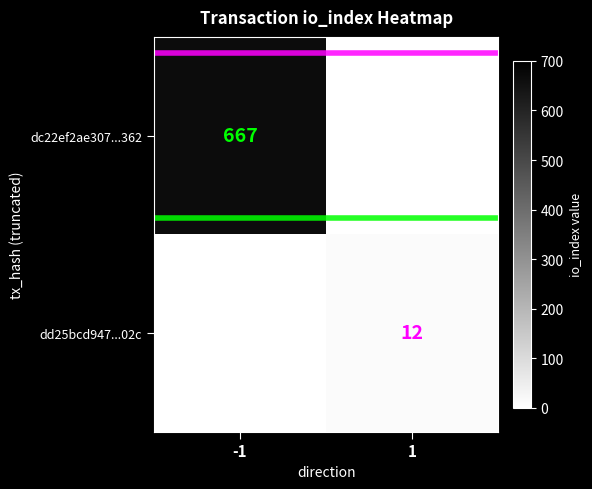

Is it true that dc22ef2ae307...362 equals 667 at -1?

True